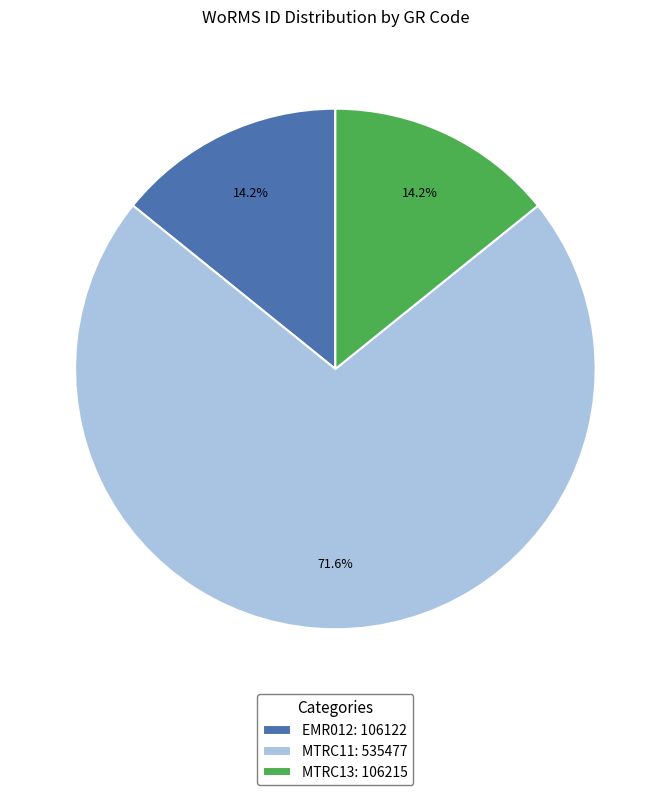

What is the ratio of the value at MTRC11 to the value at EMR012?

5.0